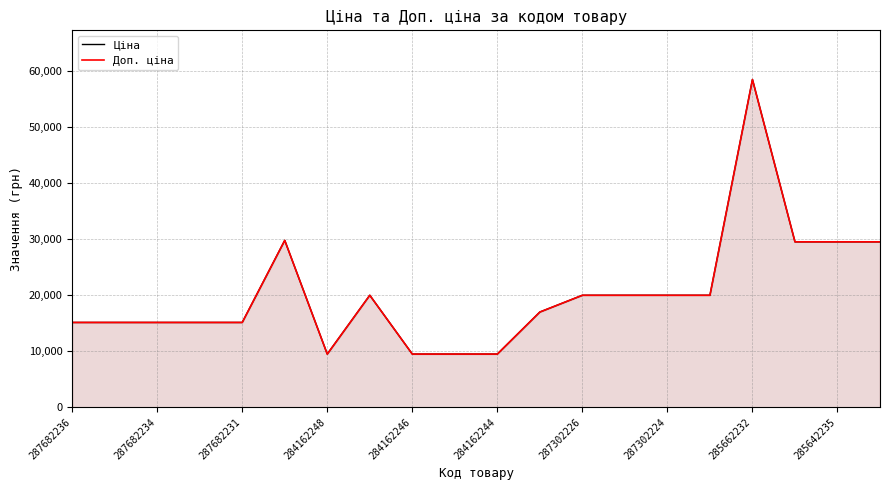

How many interior local peaks does the Ціна series have?

3